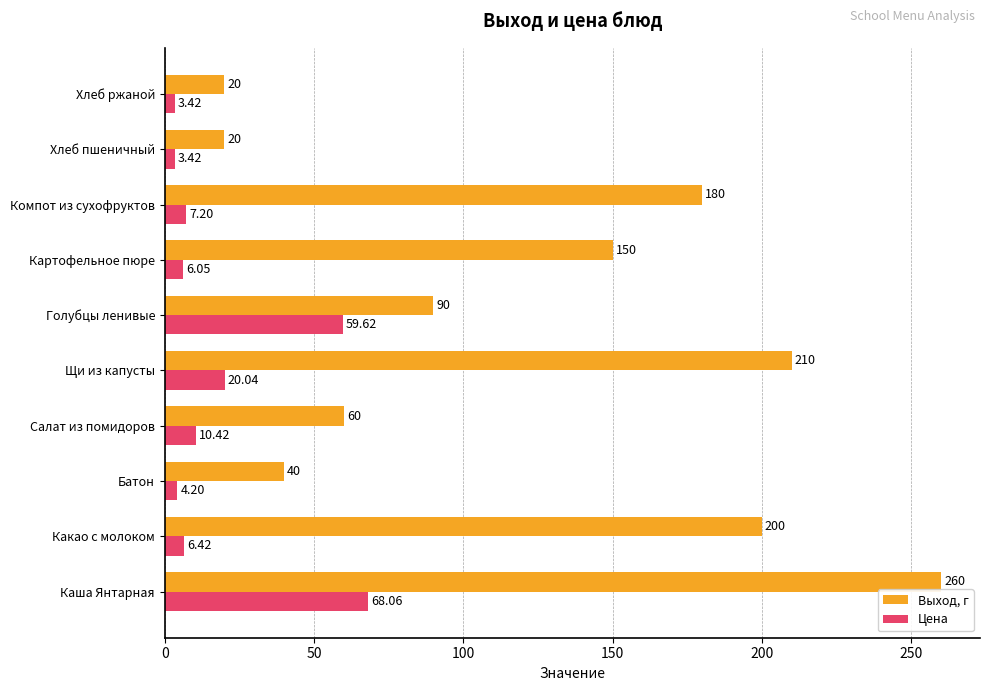

Which series has the largest range (max minus min)?

Выход, г